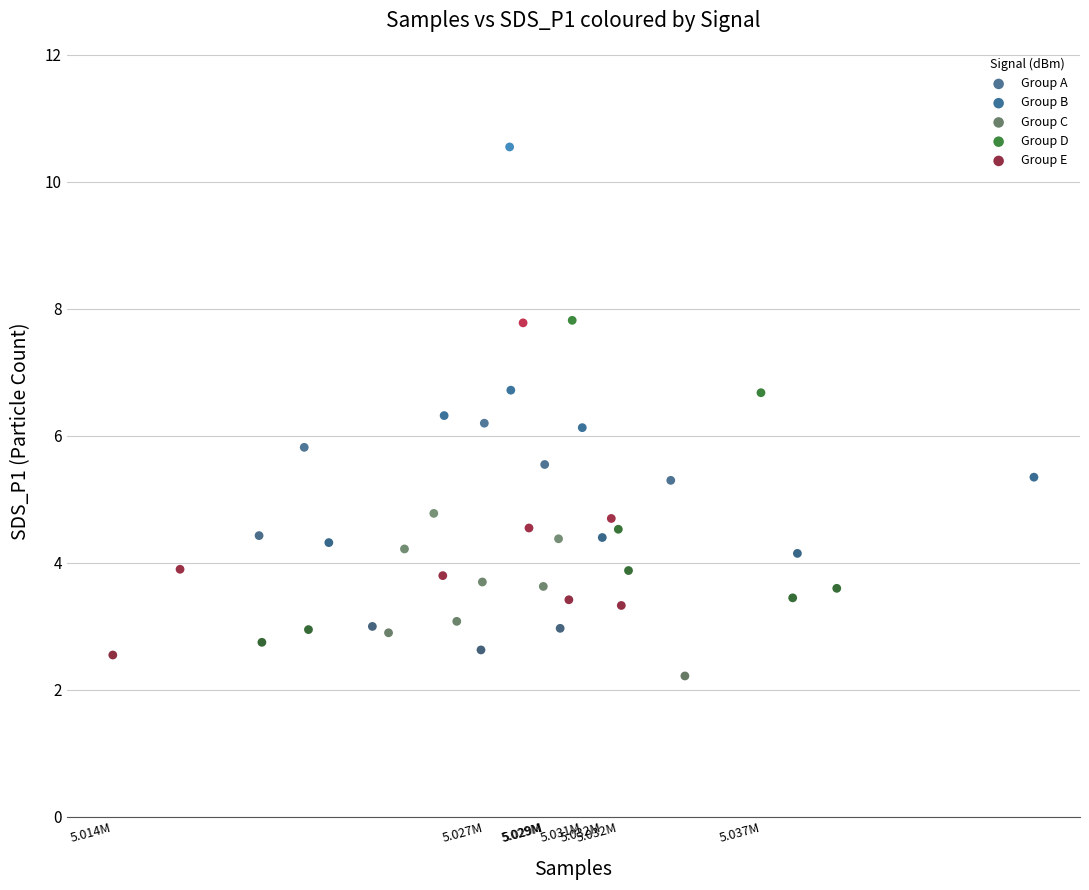

Which series has the widest spread of Y values?

Group B